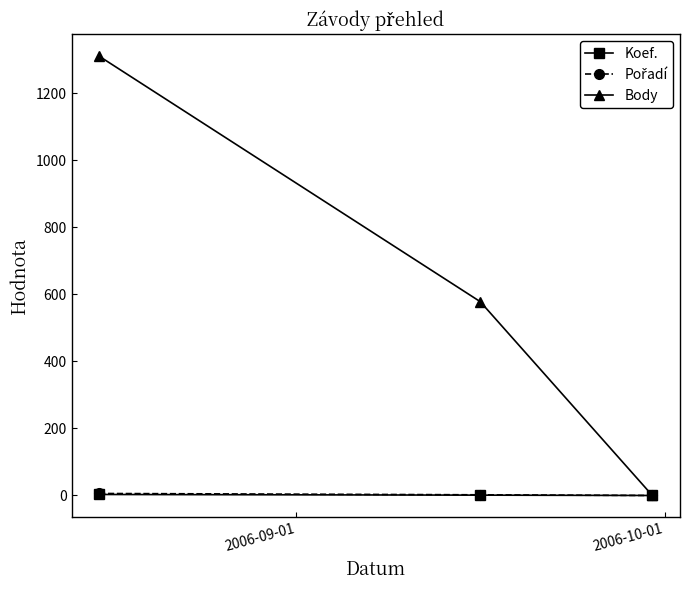

Which series has the largest total across all categories?

Body